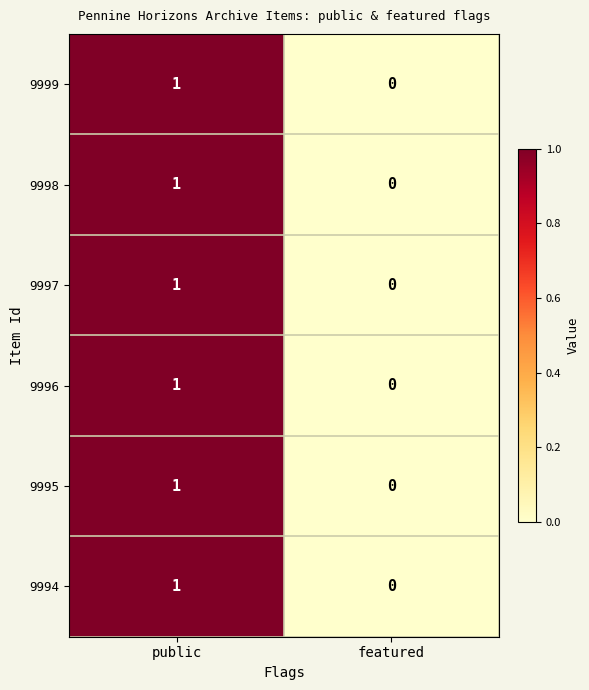

True or false: 9994 has a value of 0 at featured.

True